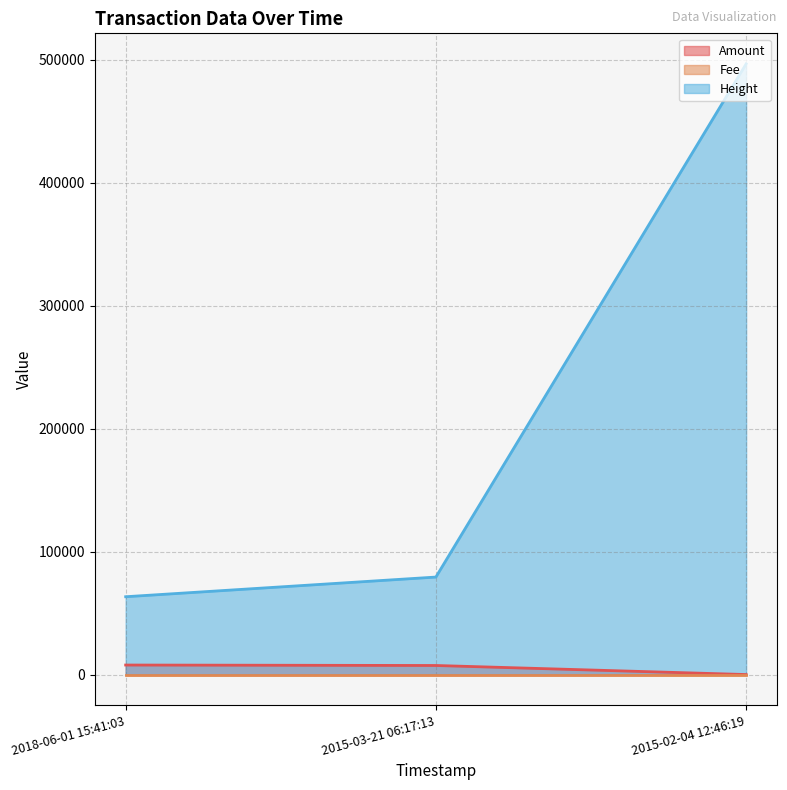

True or false: Fee has a value of 0 at 2015-02-04 12:46:19.

False